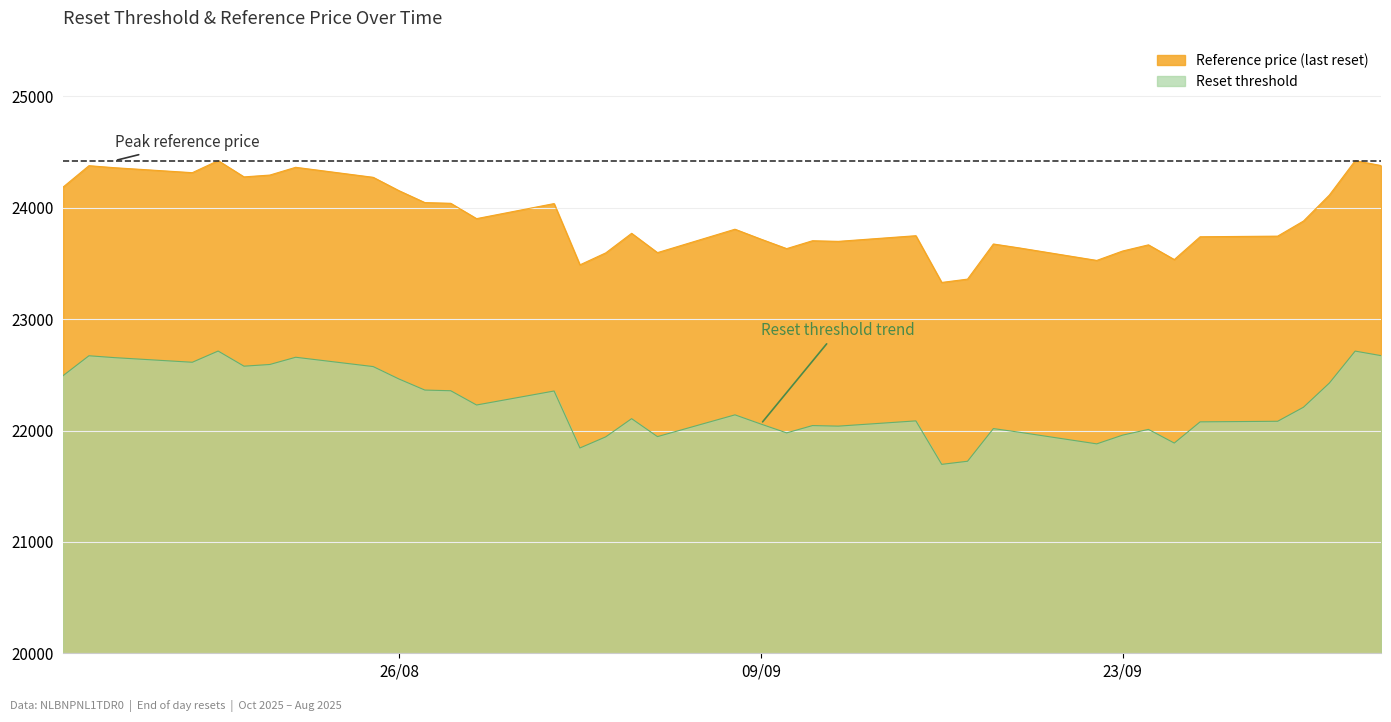

List the labels in order of Reset threshold value, largest first.

2025-08-19, 2025-10-02, 2025-10-03, 2025-08-14, 2025-08-22, 2025-08-15, 2025-08-18, 2025-08-21, 2025-08-20, 2025-08-25, 2025-08-13, 2025-08-26, 2025-10-01, 2025-08-27, 2025-08-28, 2025-09-01, 2025-08-29, 2025-09-30, 2025-09-08, 2025-09-04, 2025-09-15, 2025-09-29, 2025-09-26, 2025-09-09, 2025-09-11, 2025-09-12, 2025-09-18, 2025-09-24, 2025-09-19, 2025-09-10, 2025-09-23, 2025-09-05, 2025-09-03, 2025-09-25, 2025-09-22, 2025-09-02, 2025-09-17, 2025-09-16